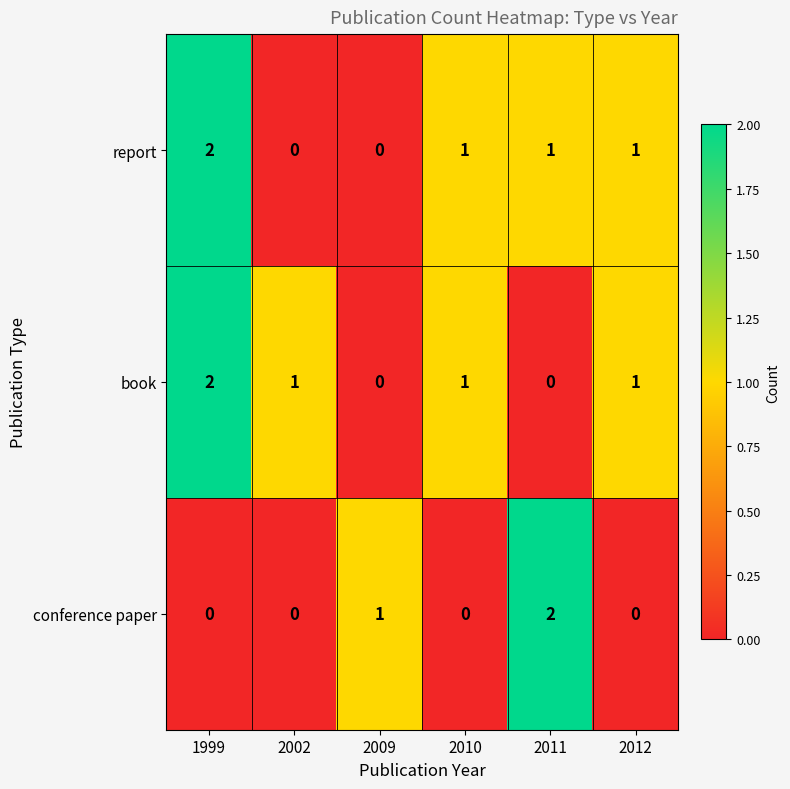

Count the conference paper values in the range 0 to 1.

5